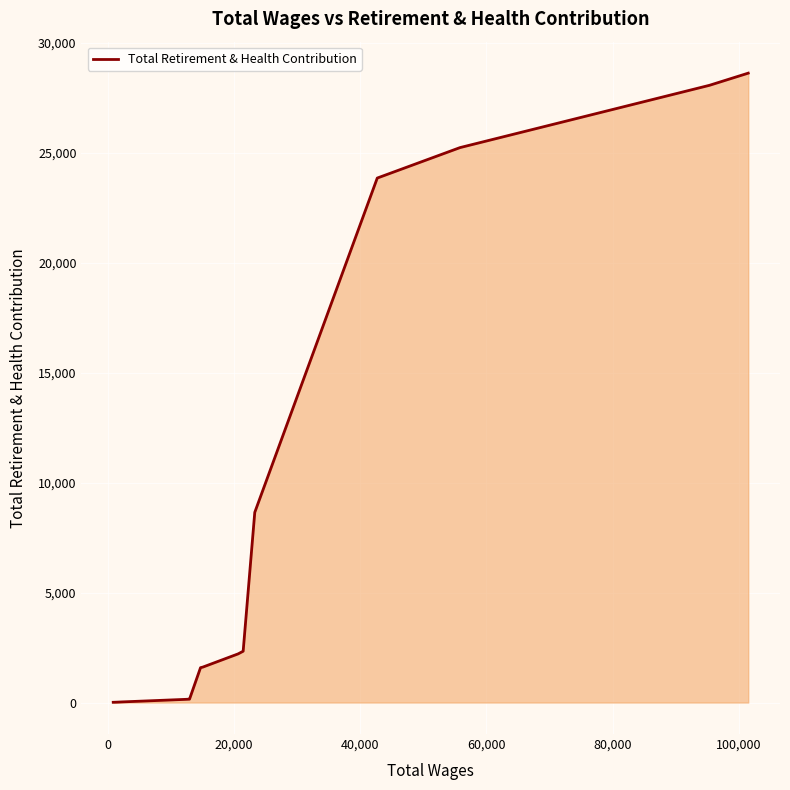

What is the maximum value shown in the chart?

28635